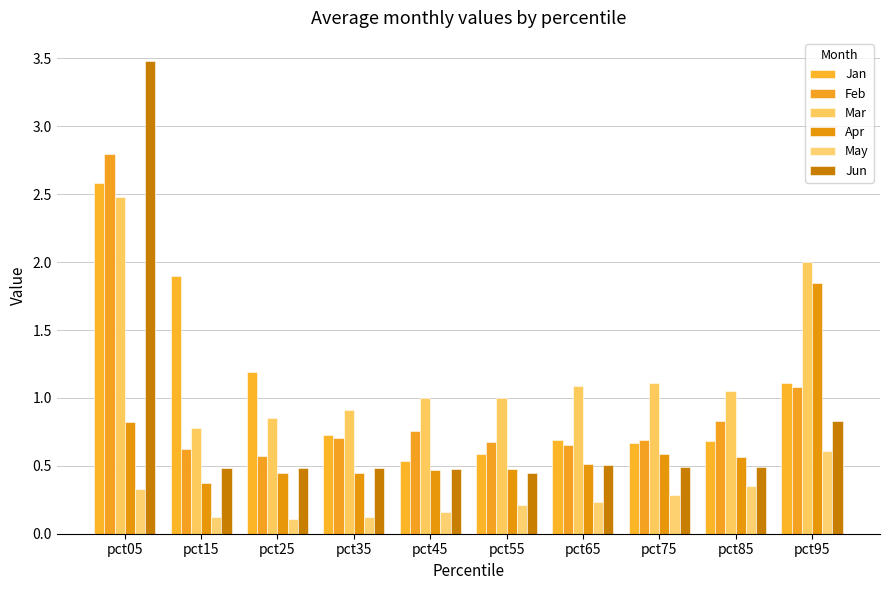

What is the difference between the Feb values at pct55 and pct45?

0.1